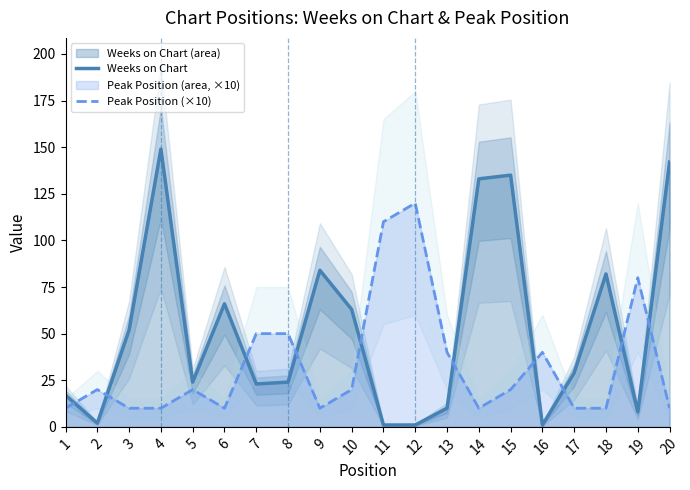

What is the lowest value of the Peak Position (×10) series?

10